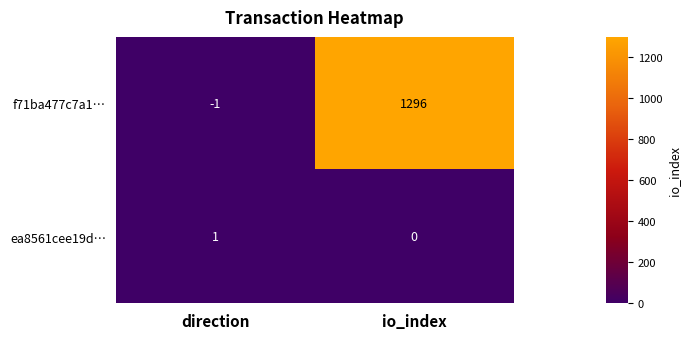

What is the sum of the f71ba477c7a1… values at direction and io_index?

1295